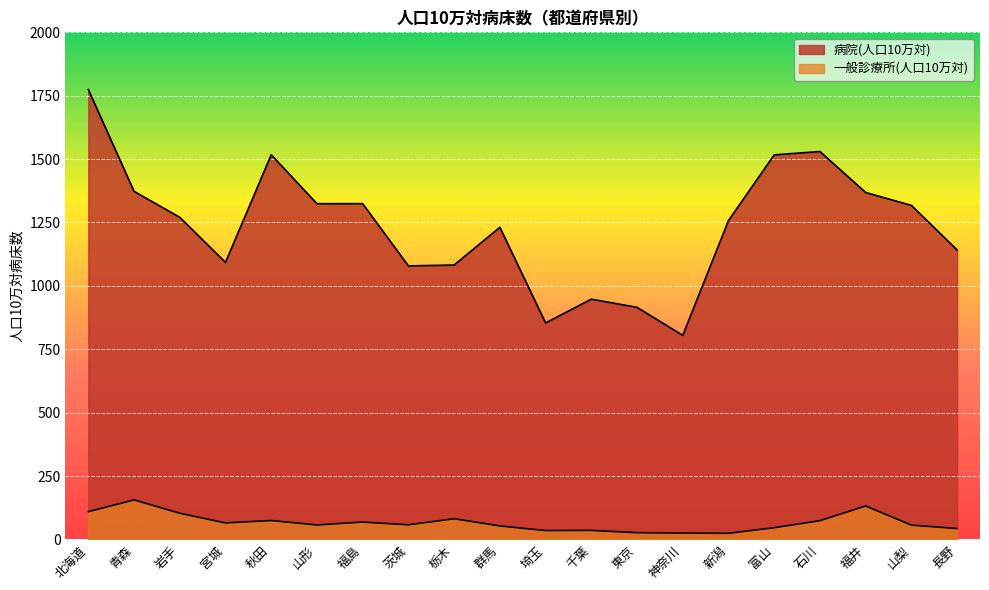

At which category is the sum across all series the highest?

北海道